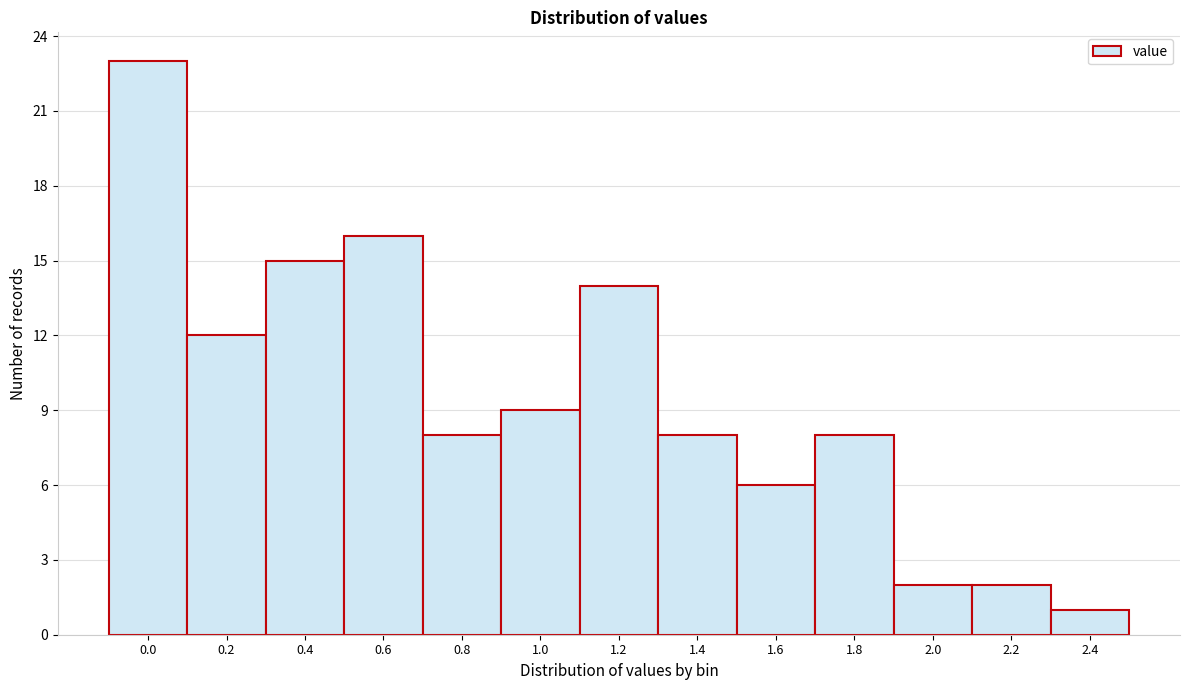

Reading left to right, list all the values displayed in this chart.

0.0=23	0.2=12	0.4=15	0.6=16	0.8=8	1.0=9	1.2=14	1.4=8	1.6=6	1.8=8	2.0=2	2.2=2	2.4=1